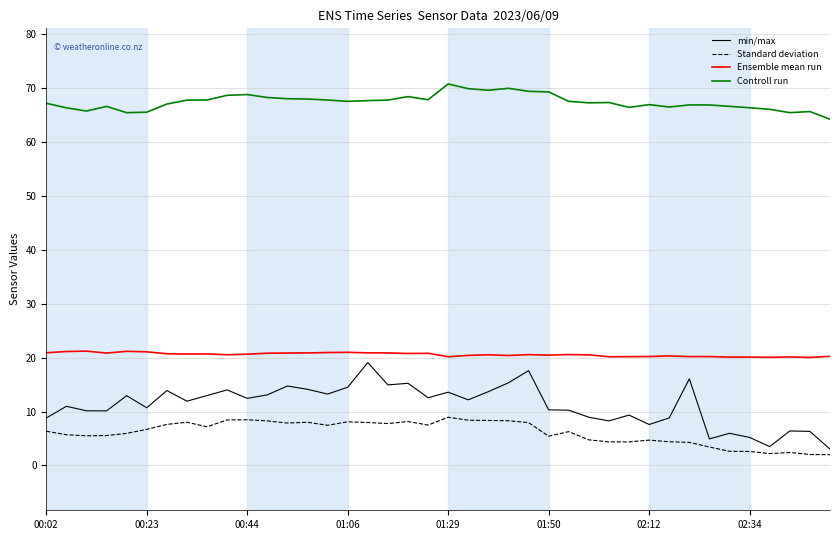

What is the minimum value shown in the chart?

2.0